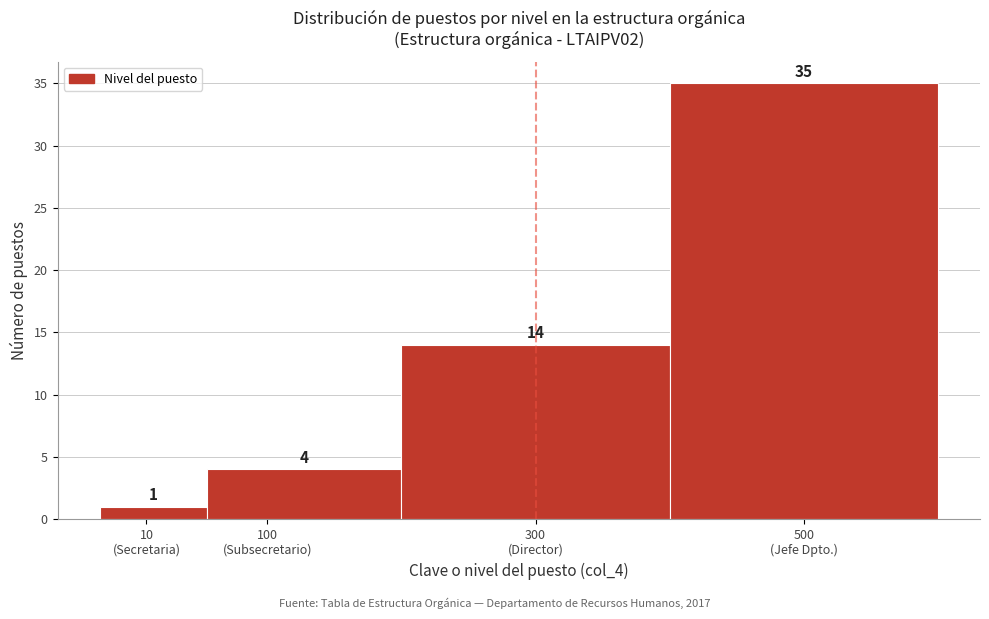

Reading left to right, what are all the values shown in this chart?

1	4	14	35